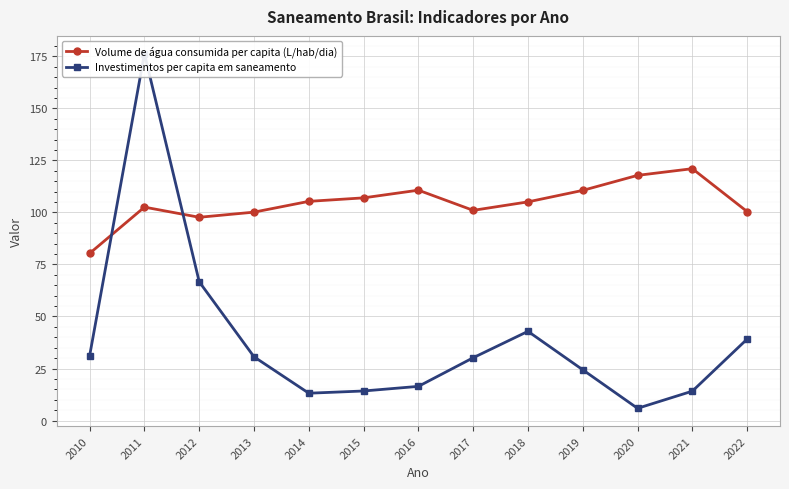

At 2019, list the series in order from largest to smallest.

Volume de água consumida per capita (L/hab/dia), Investimentos per capita em saneamento